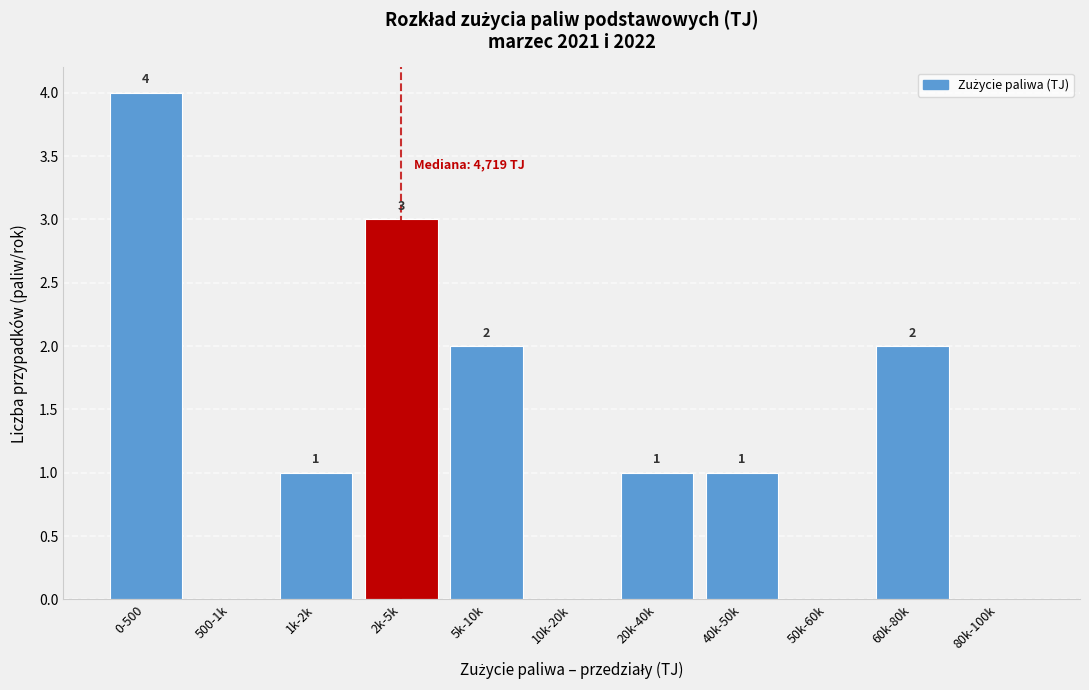

Reading left to right, transcribe all the data shown in this chart.

0-500=4	500-1k=0	1k-2k=1	2k-5k=3	5k-10k=2	10k-20k=0	20k-40k=1	40k-50k=1	50k-60k=0	60k-80k=2	80k-100k=0